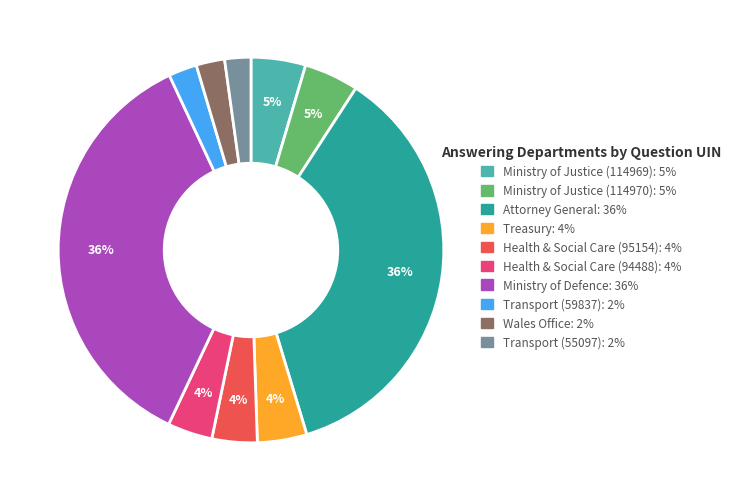

Is there a majority slice in this chart?

No